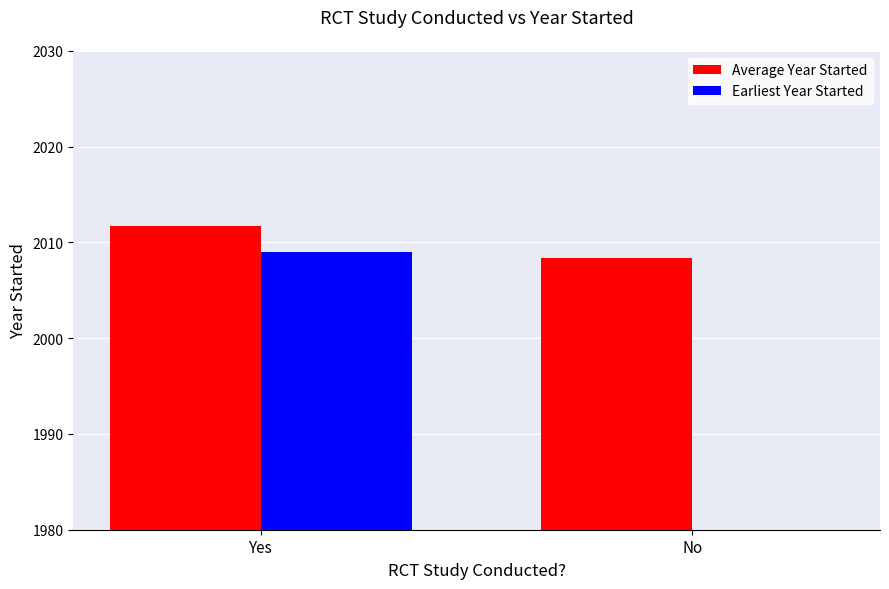

Reading left to right, what are all the values shown in this chart?

Average Year Started: 2011.8	2008.3
Earliest Year Started: 2009.0	1980.0